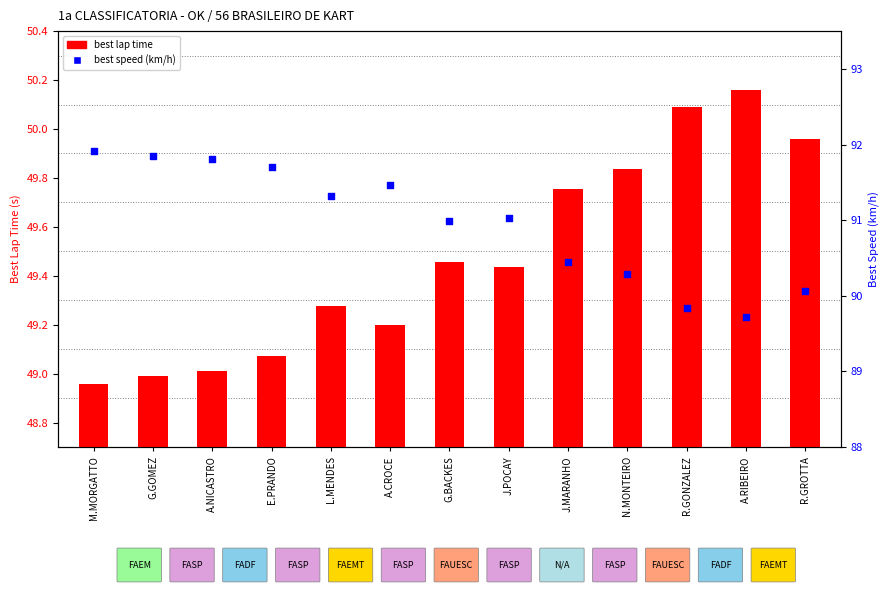

Which series contains the lowest Y value?

best lap time